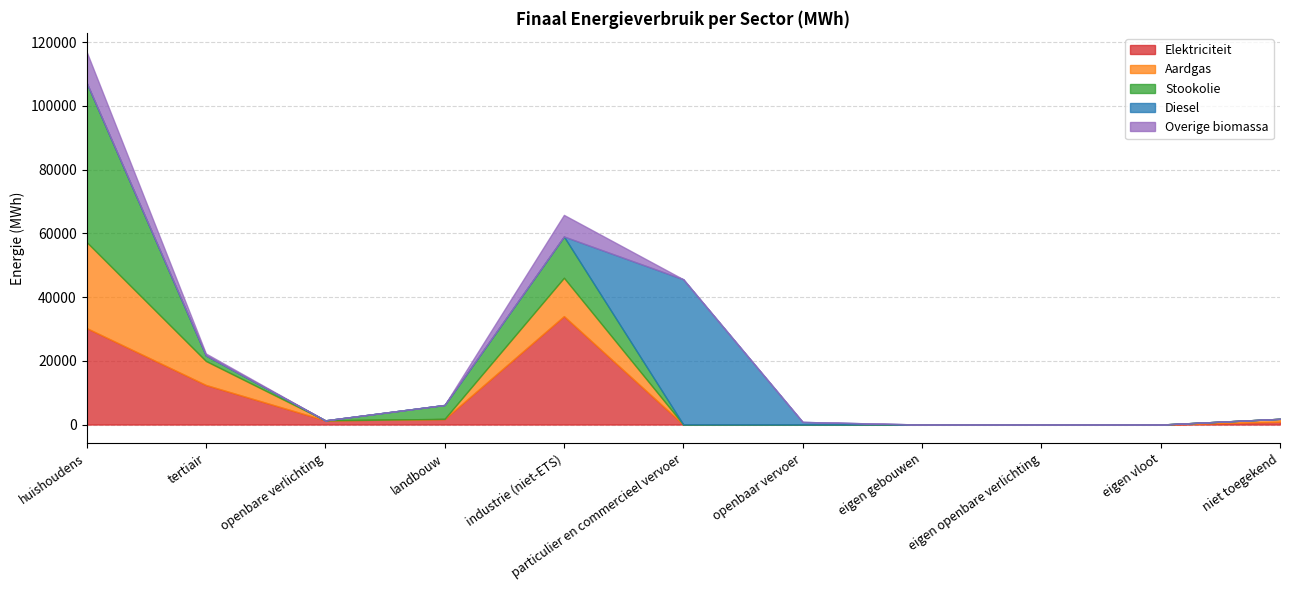

What is the label of the 2nd point from the right?

eigen vloot